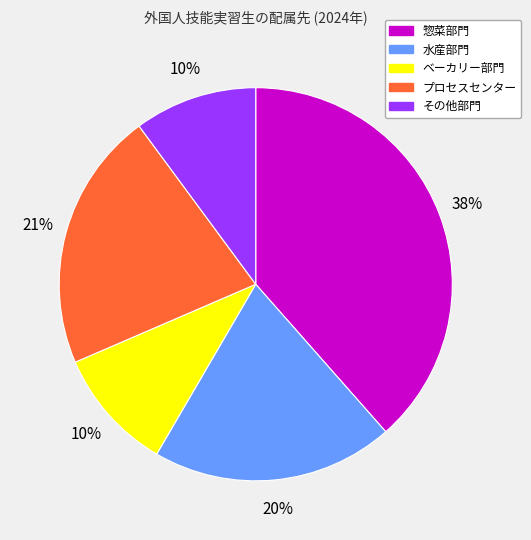

Is the sum of 水産部門 and その他部門 greater than half?

No